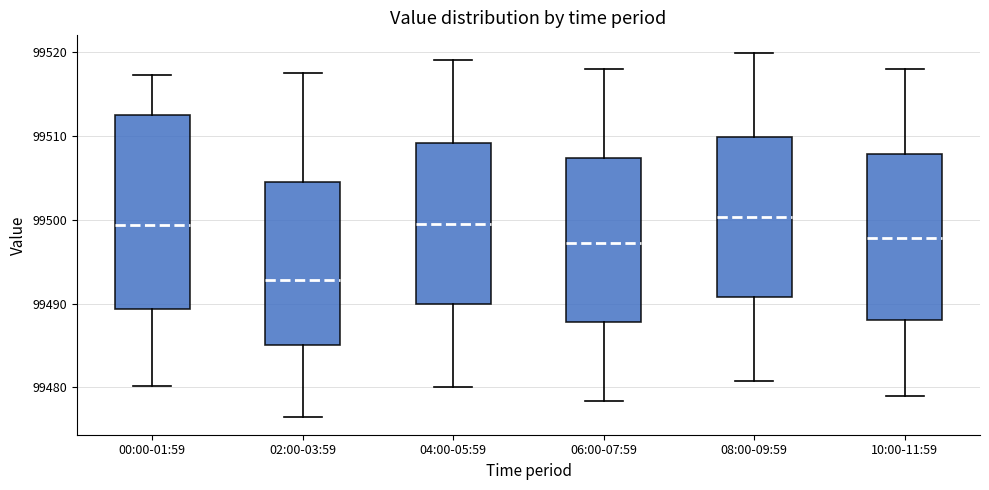

Where does the lower whisker of the box for 00:00-01:59 end on the y-axis? The values are not printed on the chart, so give them approximately, as read against the axis.

99480